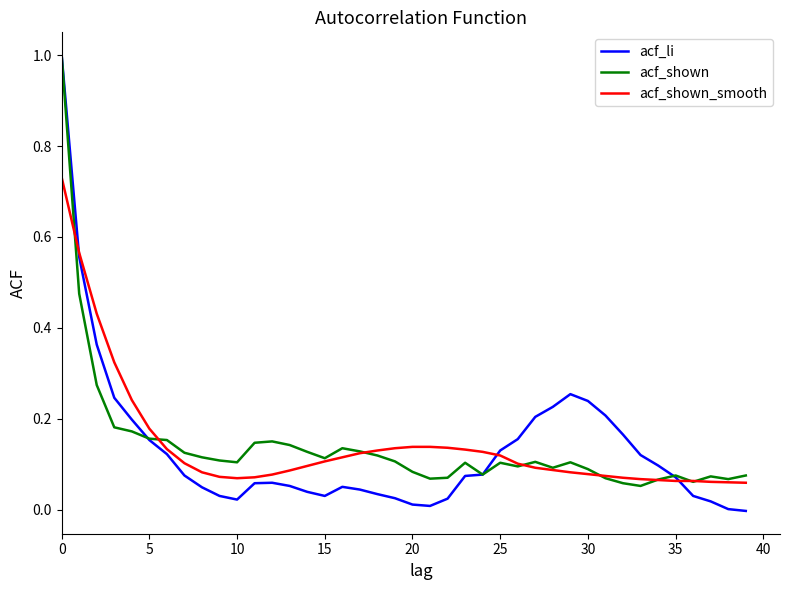

Which series has the widest spread of values?

acf_li